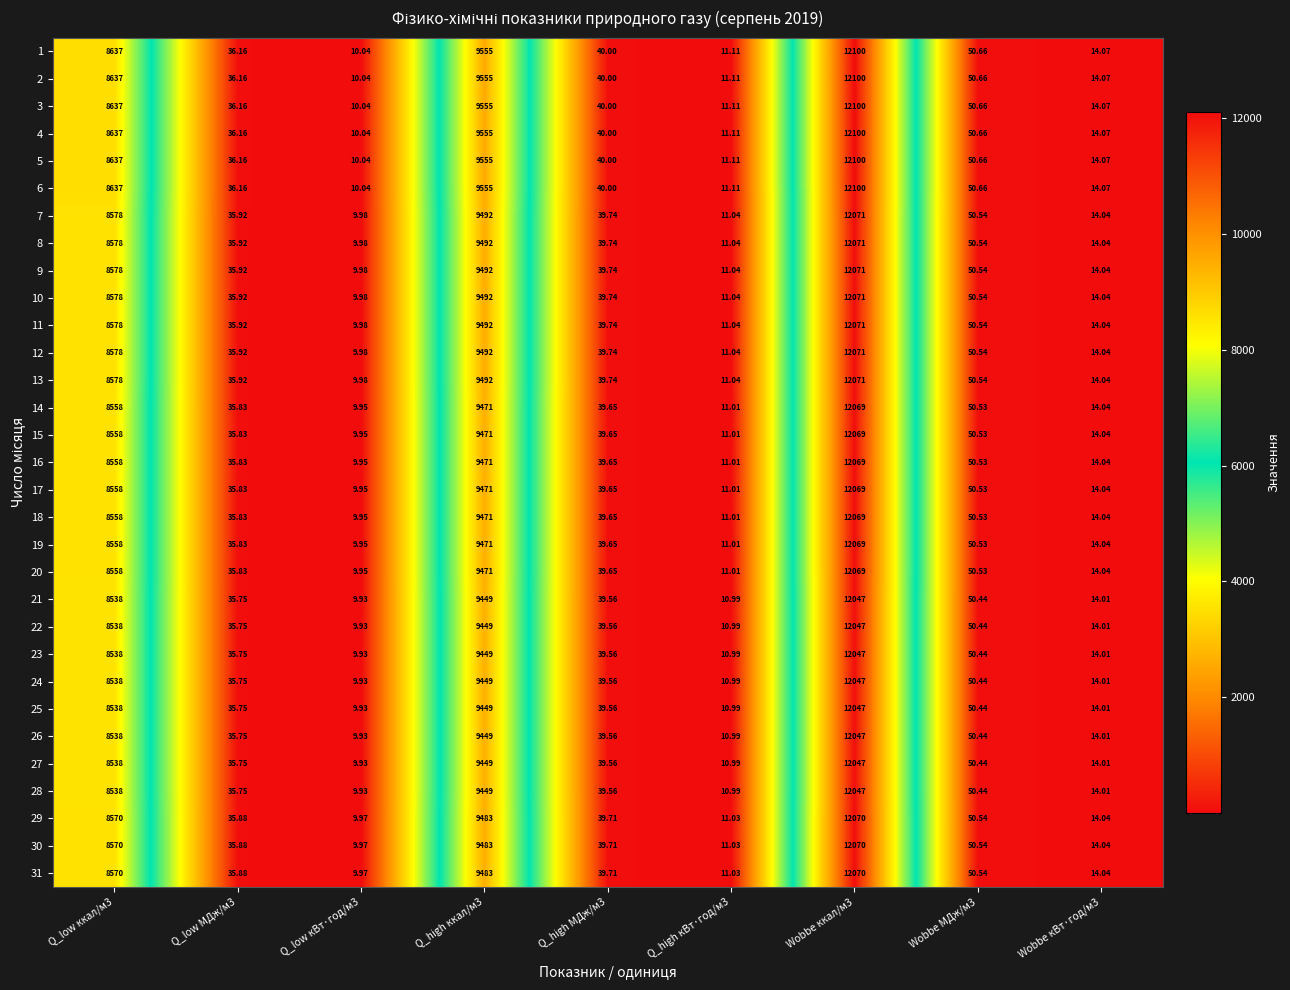

How many data points in 15 are above 39?

5